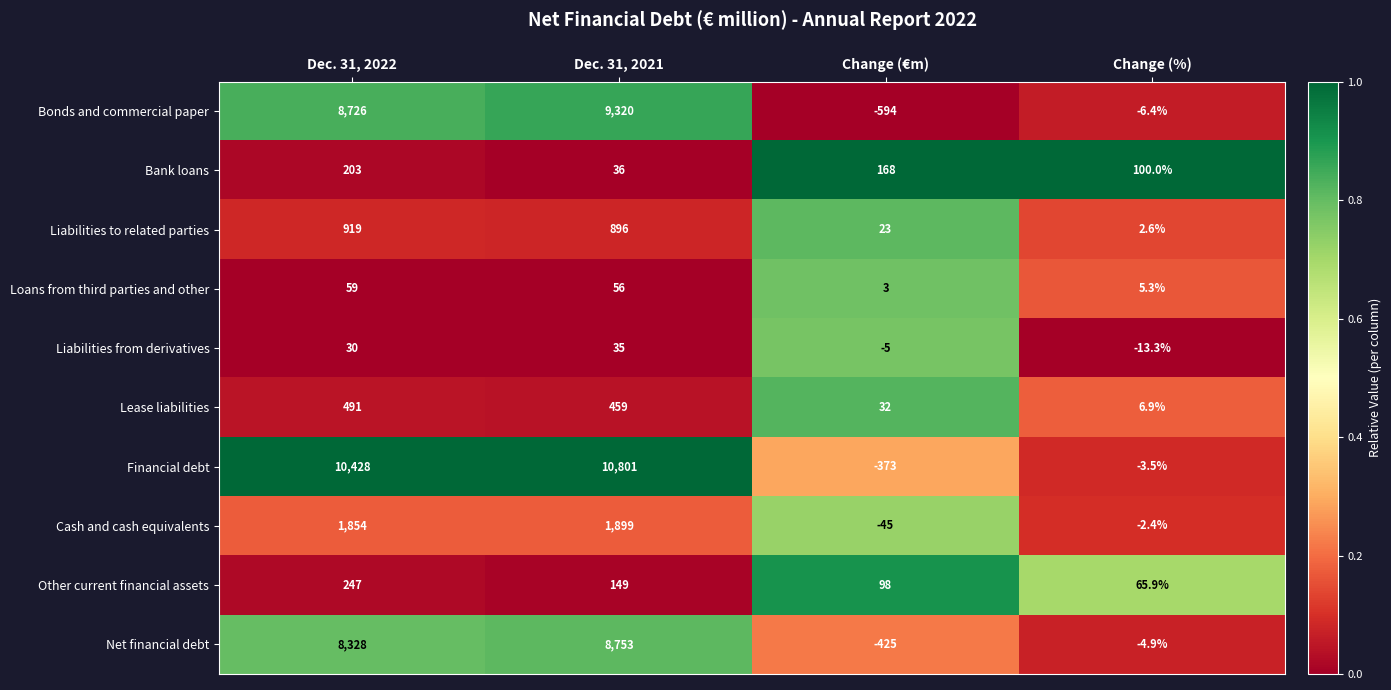

Which series has the largest range (max minus min)?

Financial debt